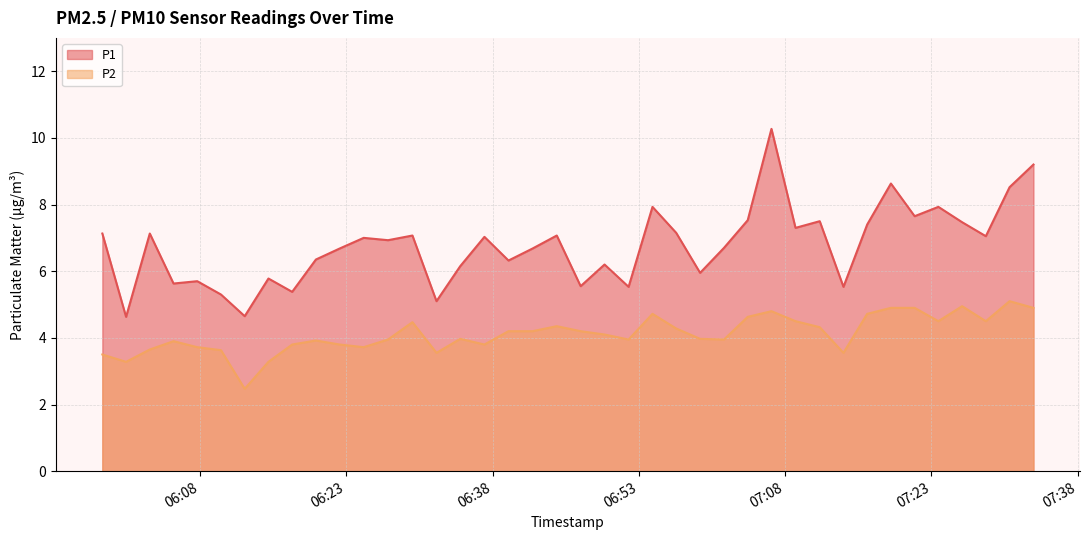

The value of P2 at 2023-12-04T06:07:43 is 1.3. True or false?

False